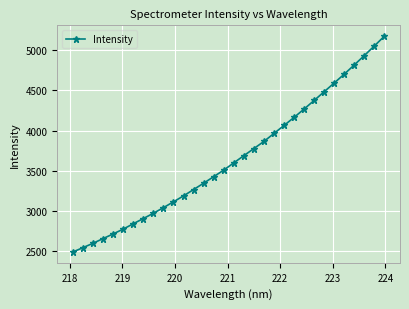

Does the chart display data point markers on the line(s)?

Yes